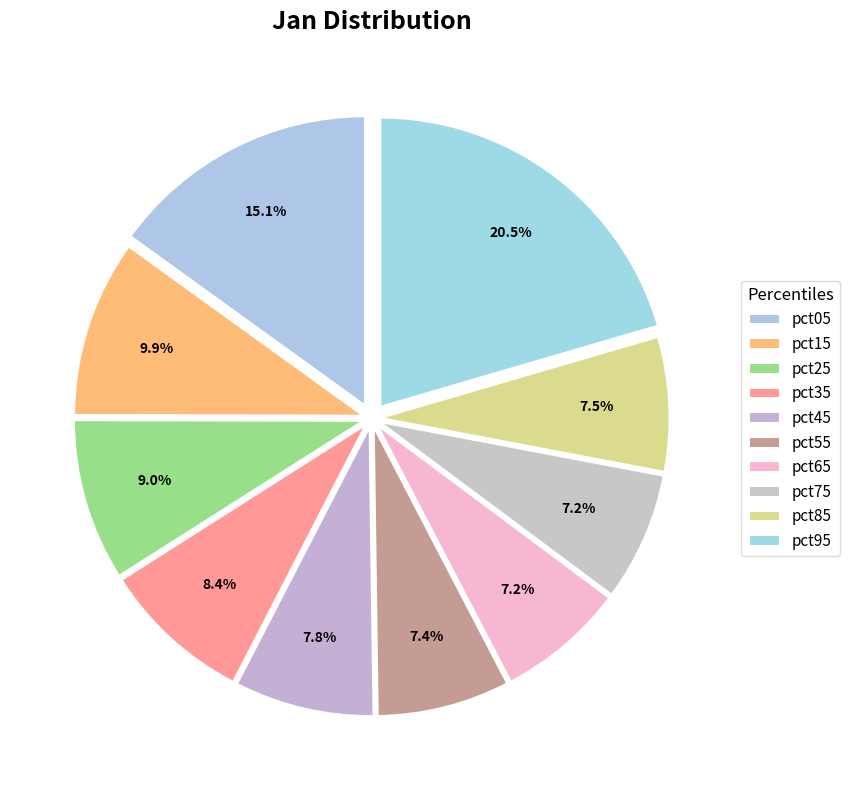

How many slices are in this pie chart?

10